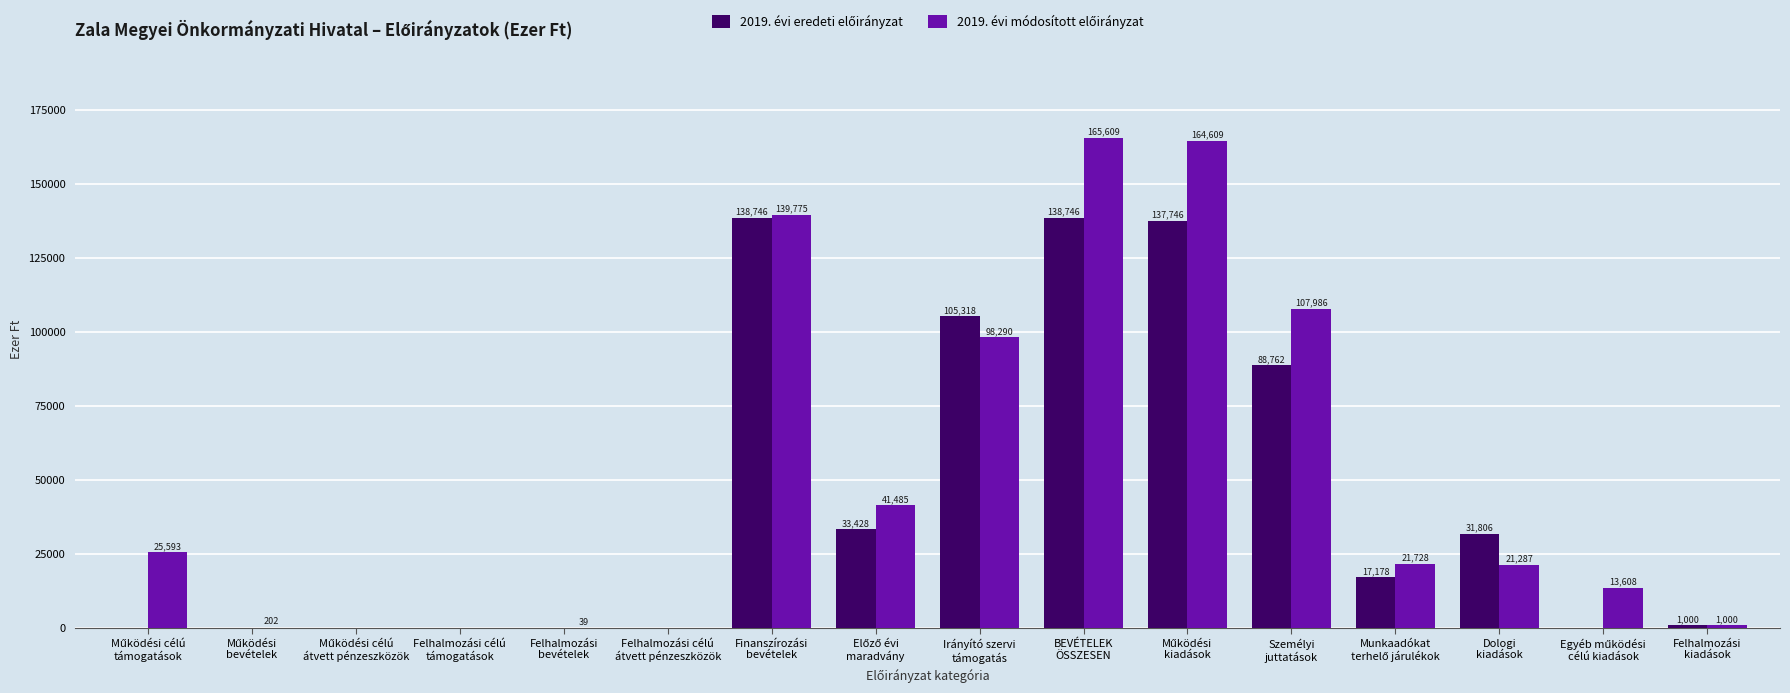

How many groups of bars are there?

16